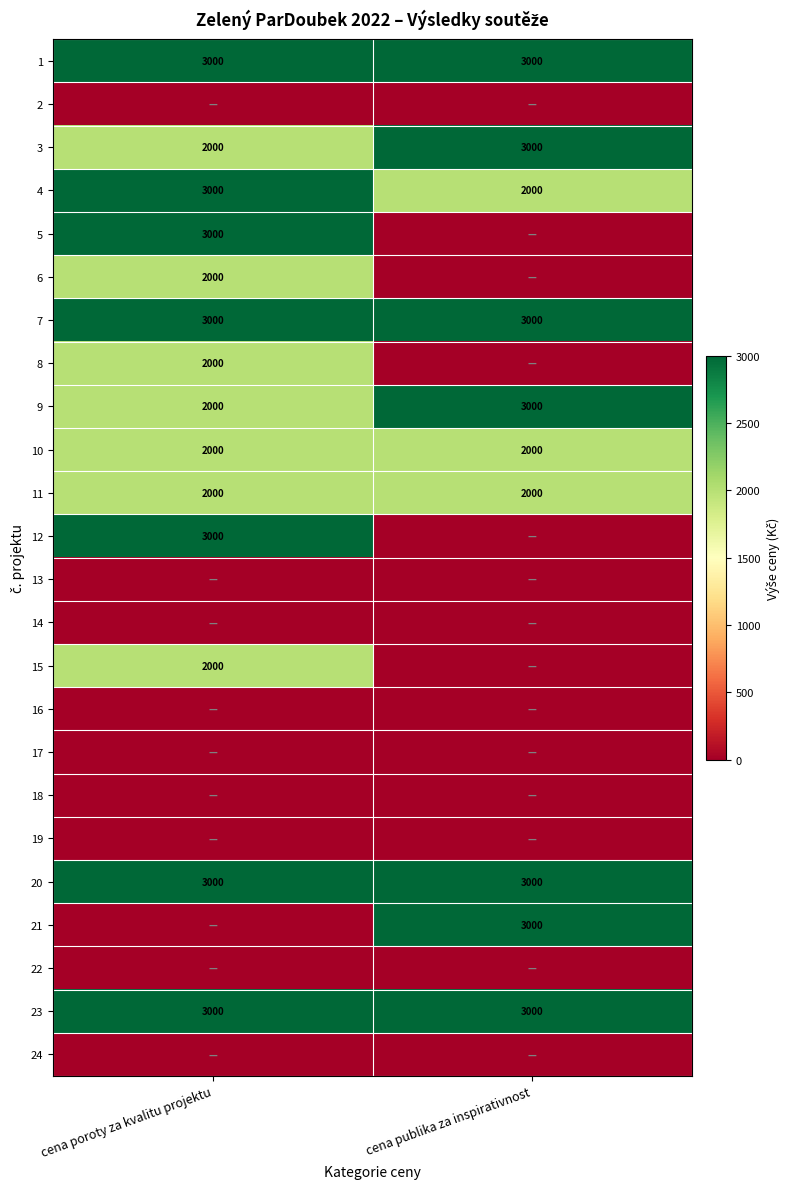

At which category is the sum across all series the highest?

cena poroty za kvalitu projektu